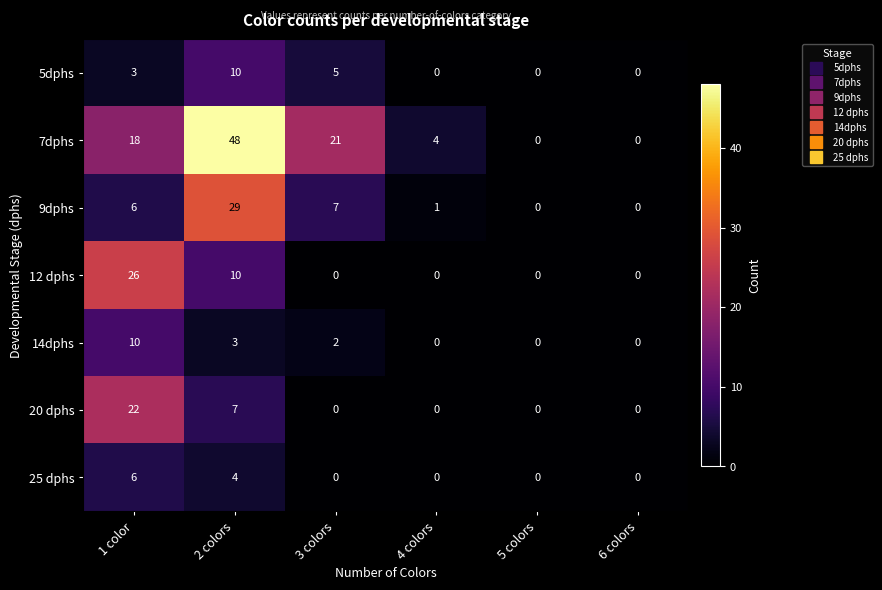

Which series has the widest spread of values?

7dphs